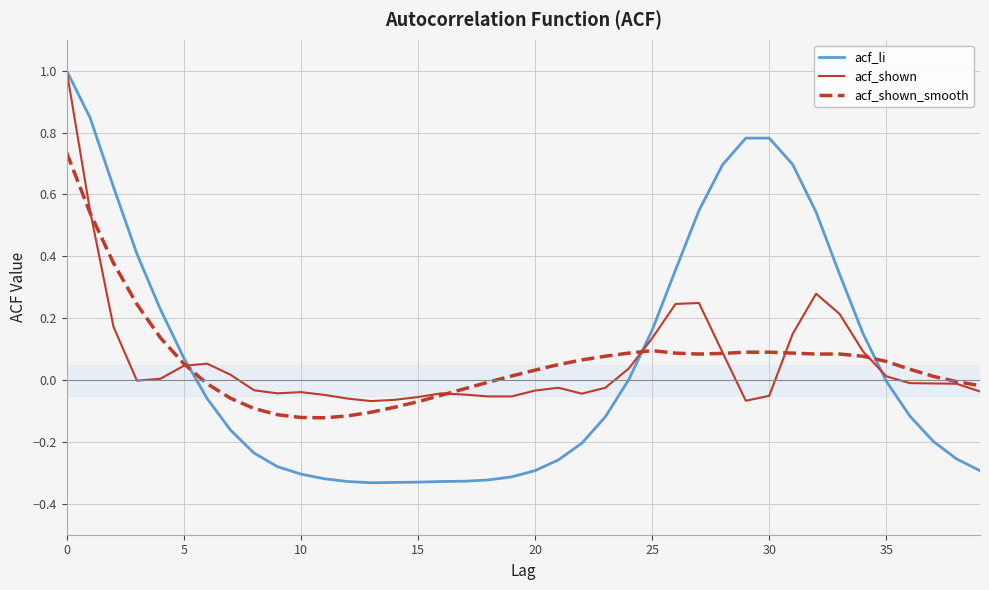

What is the greatest value displayed?

1.0